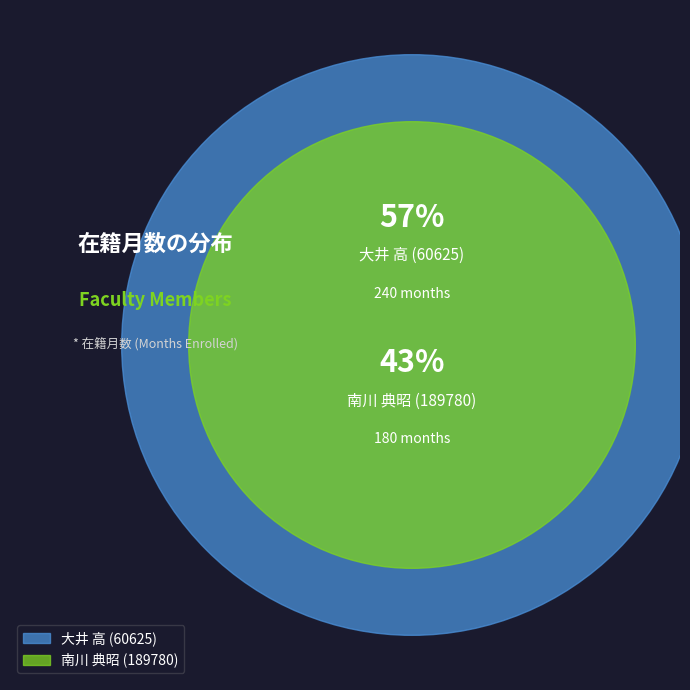

Do 南川 典昭 (189780) and 大井 高 (60625) together represent more than half of the pie?

Yes